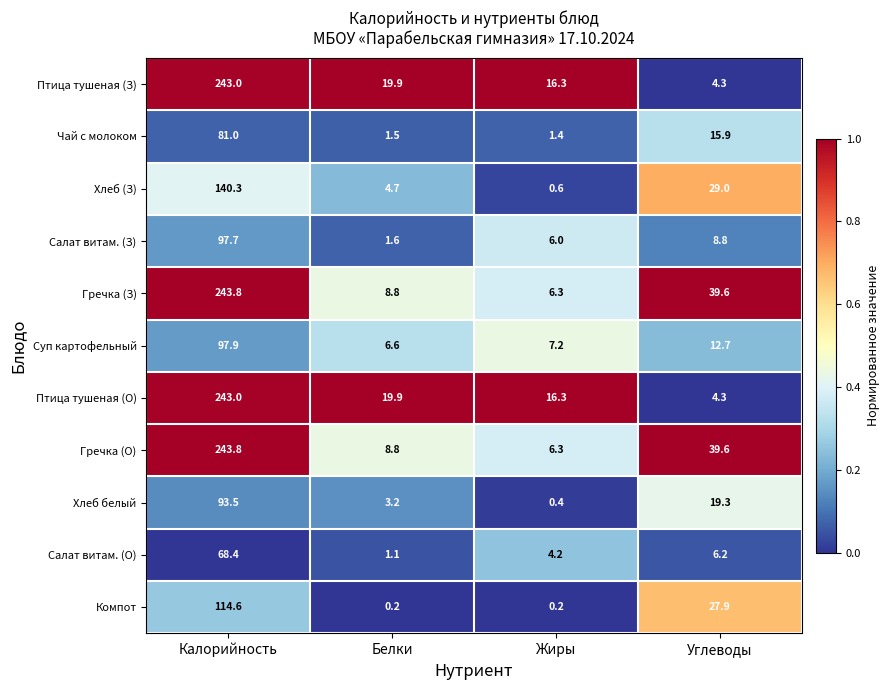

Rank the categories by Салат витам. (З) value from highest to lowest.

Калорийность, Углеводы, Жиры, Белки